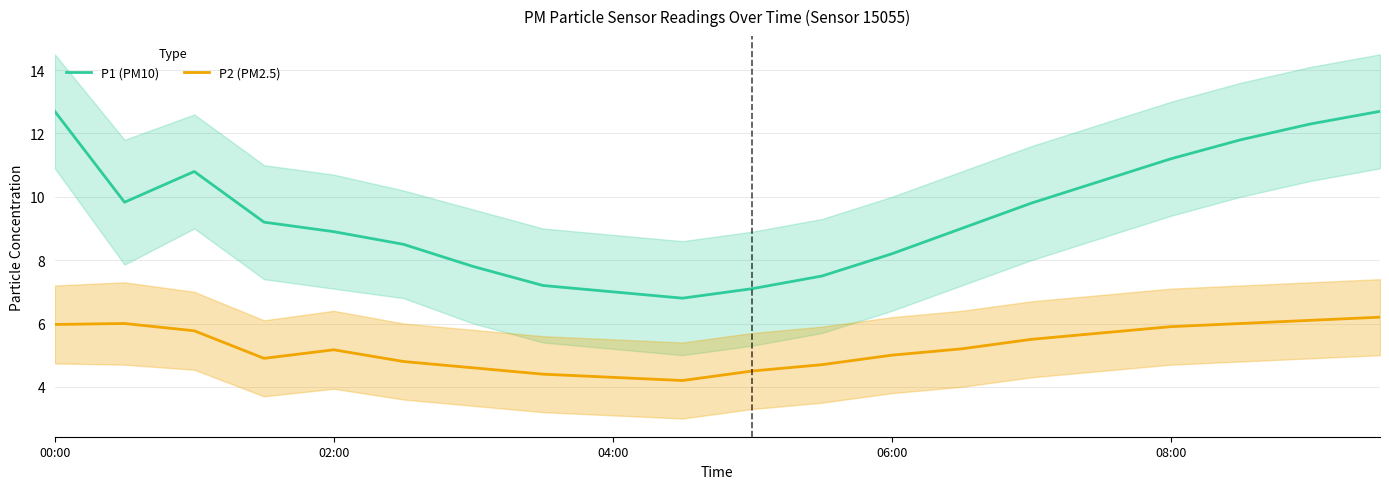

How many data points in P1 (PM10) are less than 9?

9